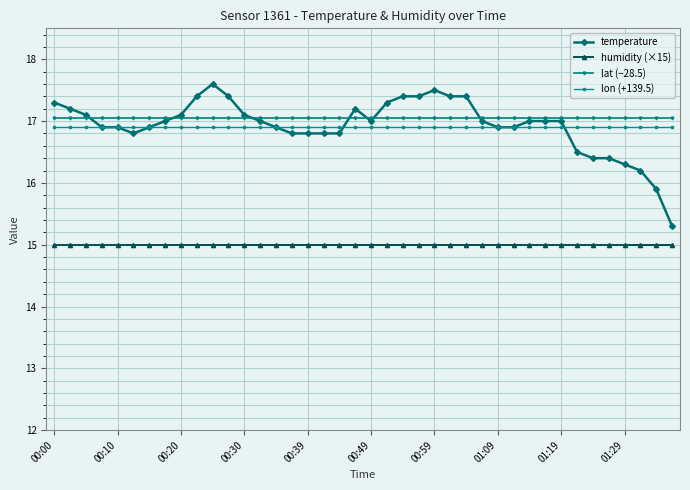

What is the value of the lat (−28.5) point at the 8th from the left?

17.1